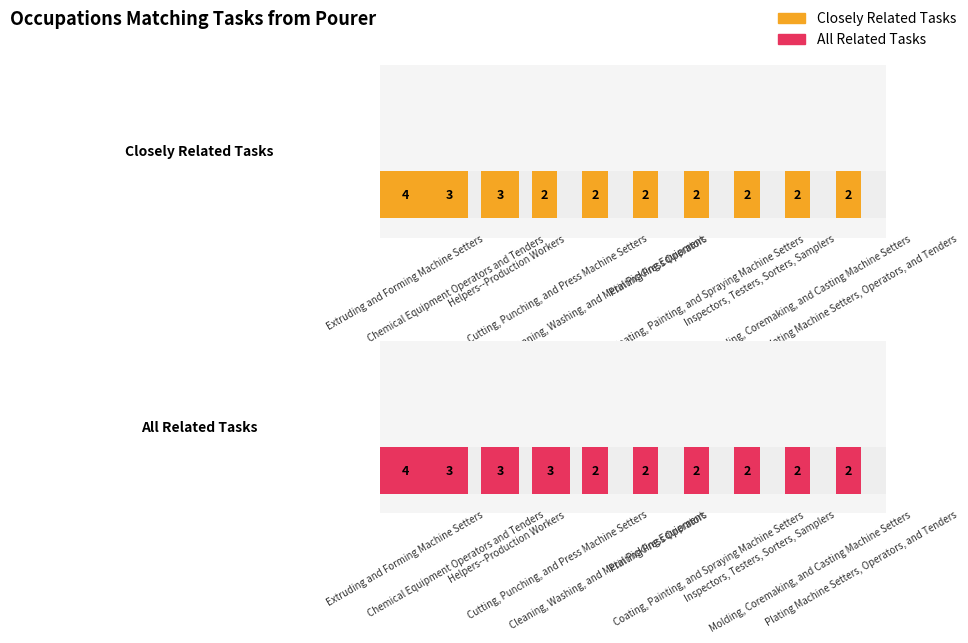

How many bars are there in total?

20